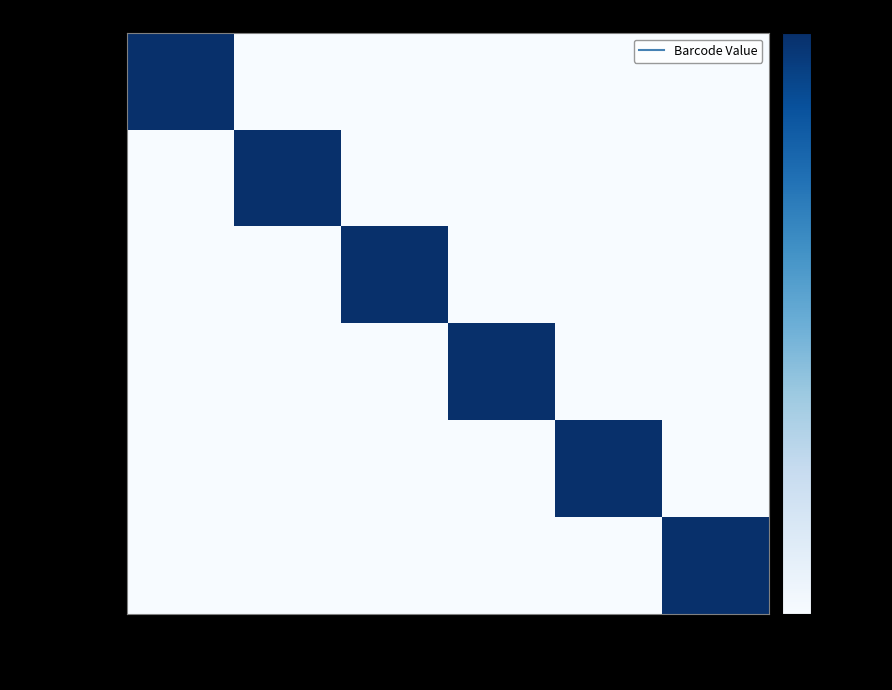

At which category is the sum across all series the highest?

XL